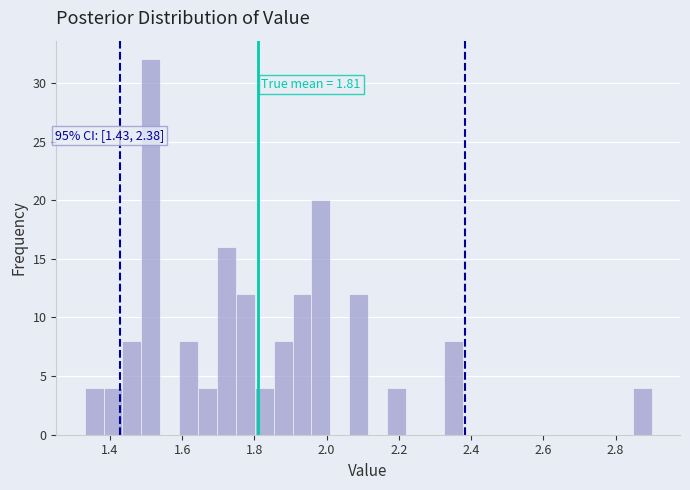

Around what value on the x-axis is the tallest bar? Give the approximate position of its centre, as read against the axis.

1.52